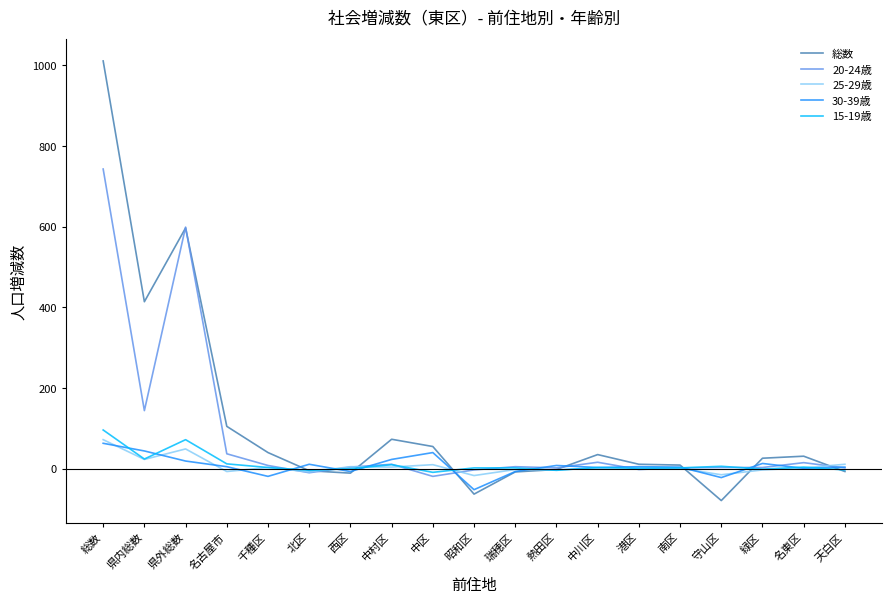

What are all the series names shown in the legend?

総数, 20-24歳, 25-29歳, 30-39歳, 15-19歳